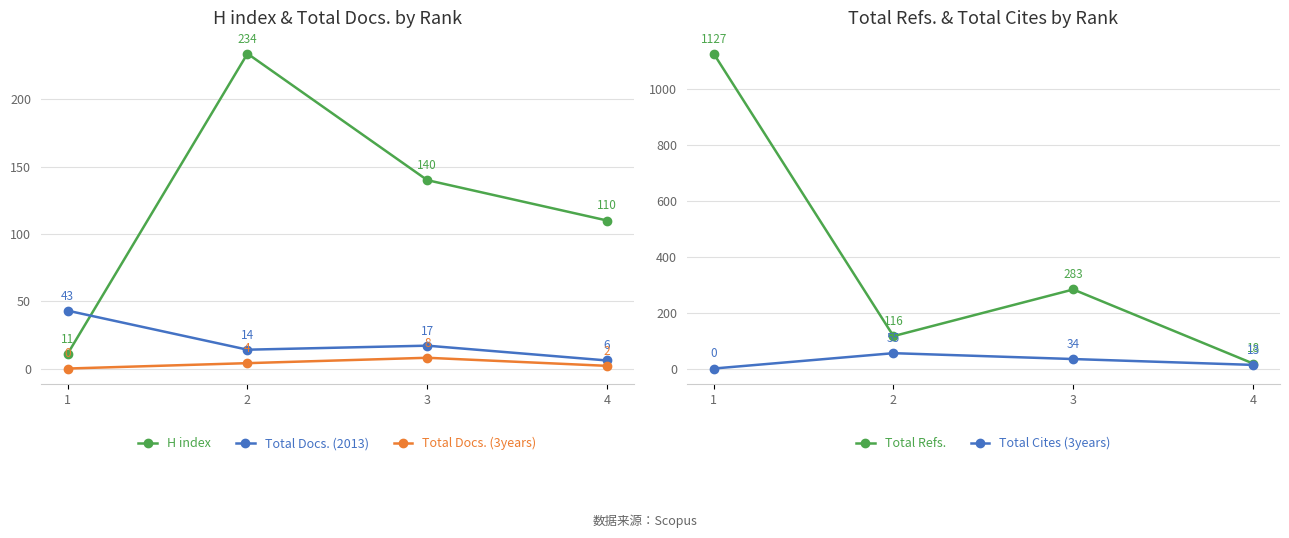

What is the total value across all series at 4?

149